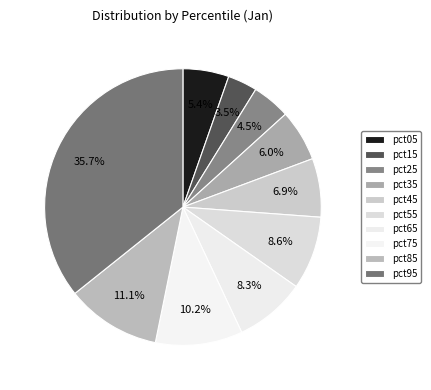

How many segments does this pie chart have?

10